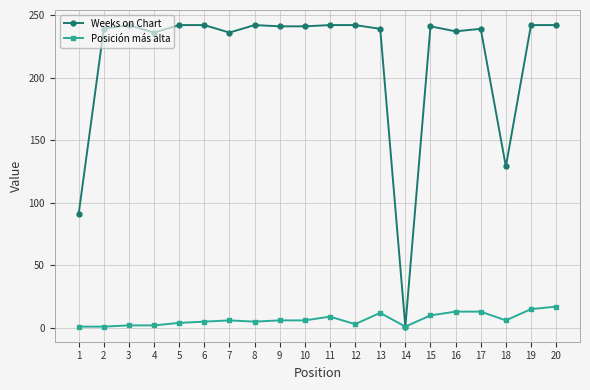

What is the greatest value displayed?

242